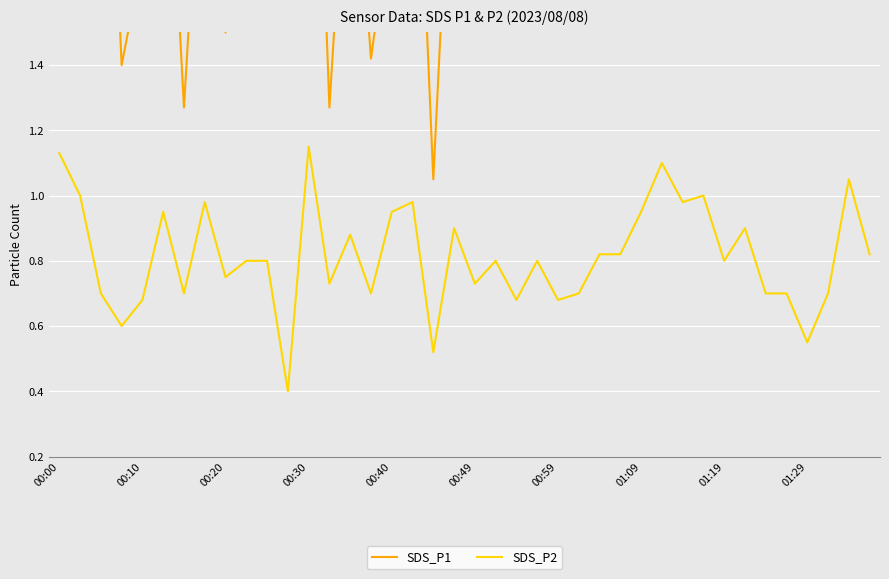

The value of SDS_P2 at 00:10 is 0.4. True or false?

False